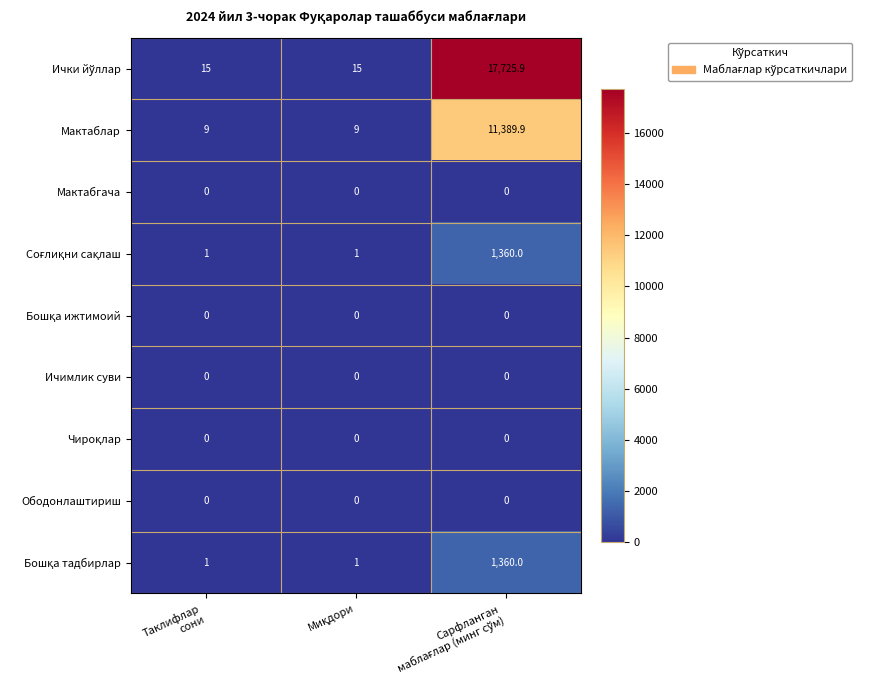

What is the average value of the Мактаблар series?

3802.6